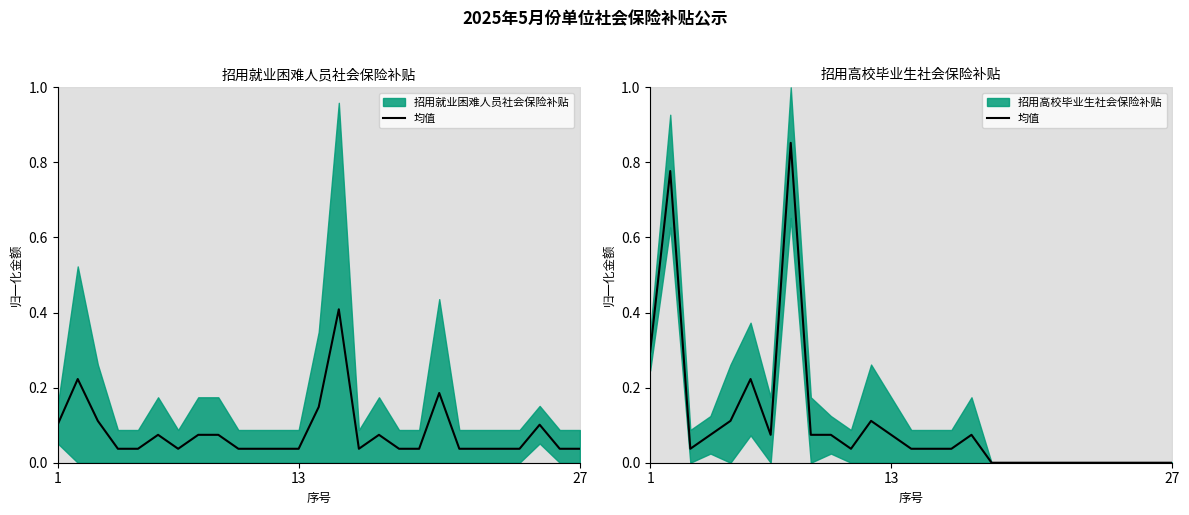

How many categories are shown in the chart?

27